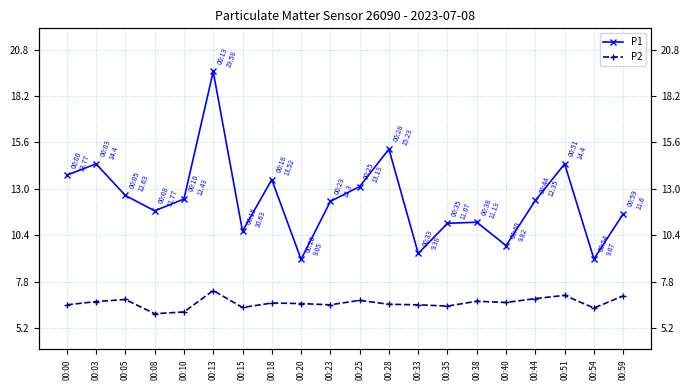

True or false: P2 has more than 1 interior local peaks.

True